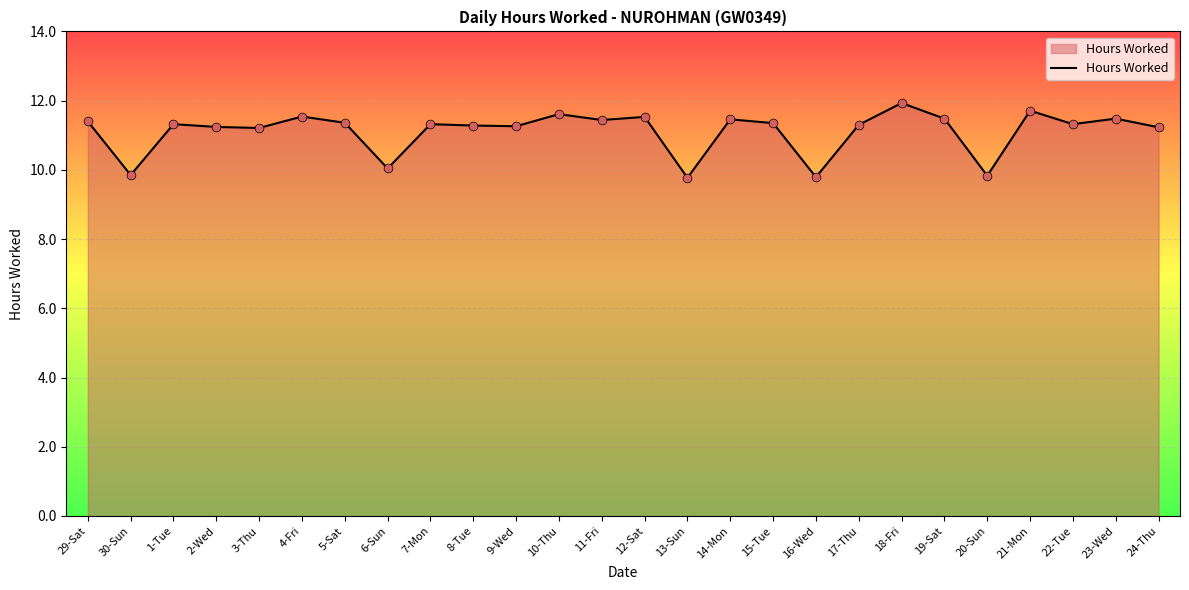

Which has a higher value, 6-Sun or 22-Tue?

22-Tue